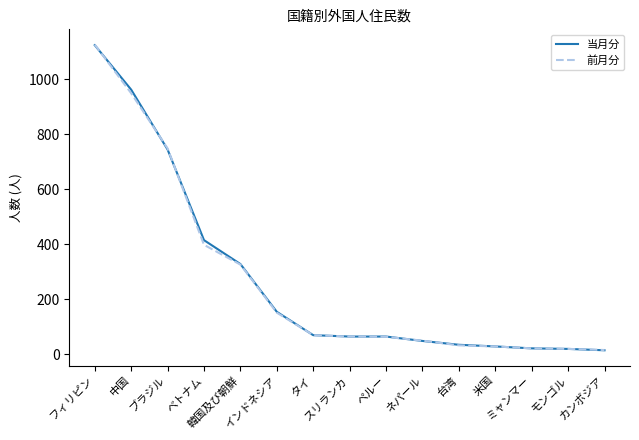

What is the maximum value for 当月分?

1125